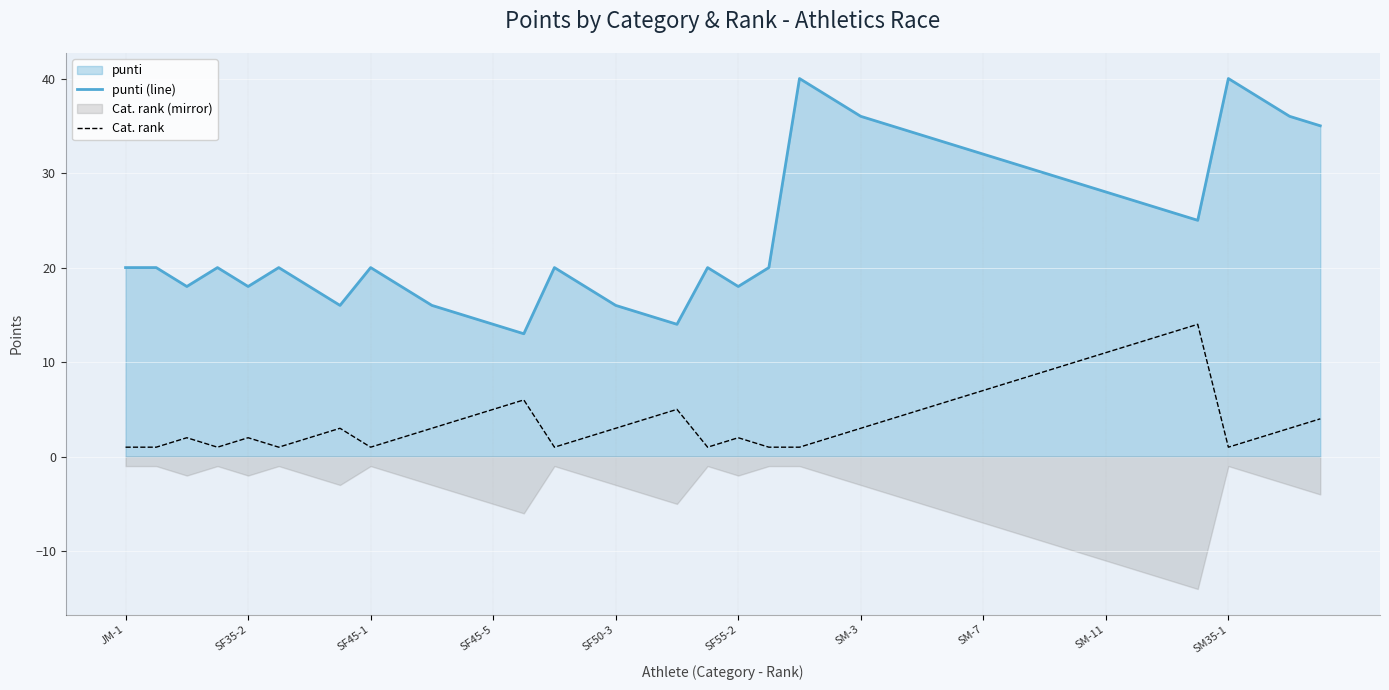

True or false: punti (line) and Cat. rank intersect in this chart.

False